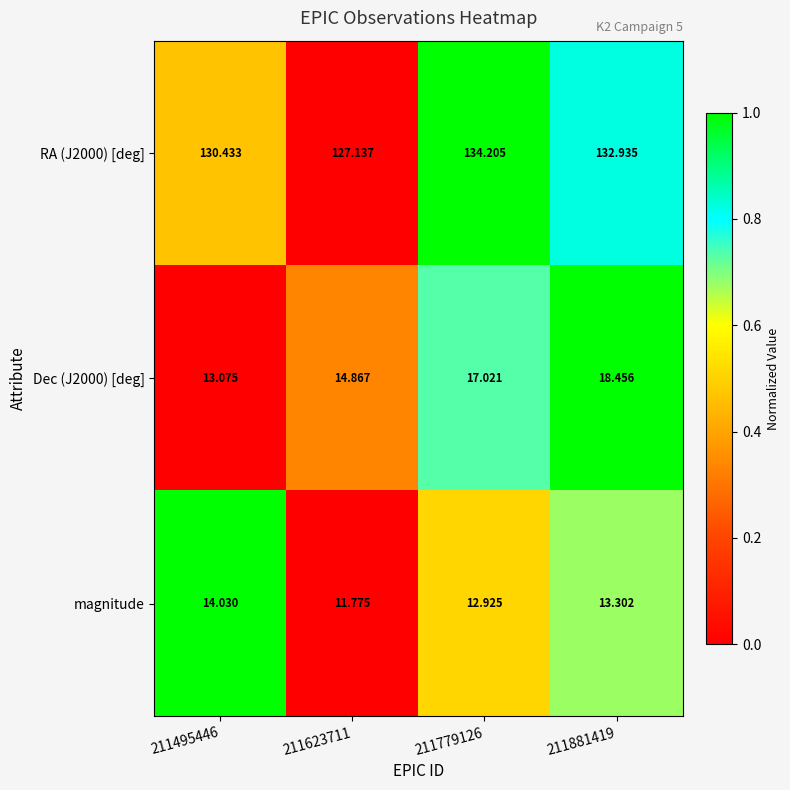

What is the total value across all series at 211779126?

164.2